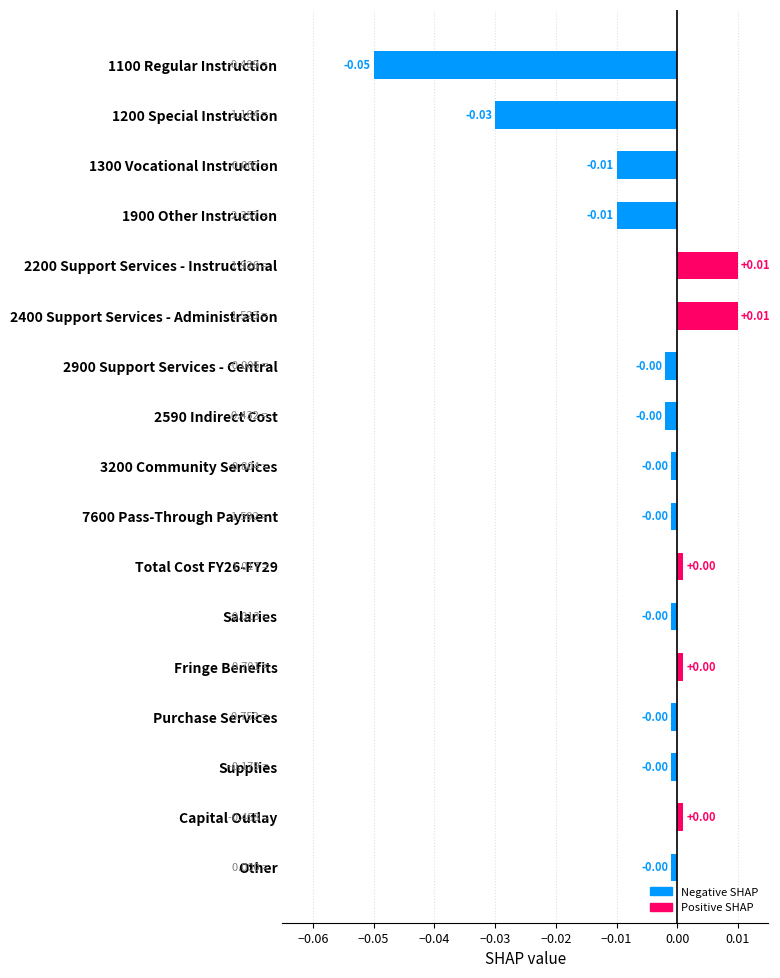

Between 3200 Community Services and 2400 Support Services - Administration, which is larger?

2400 Support Services - Administration